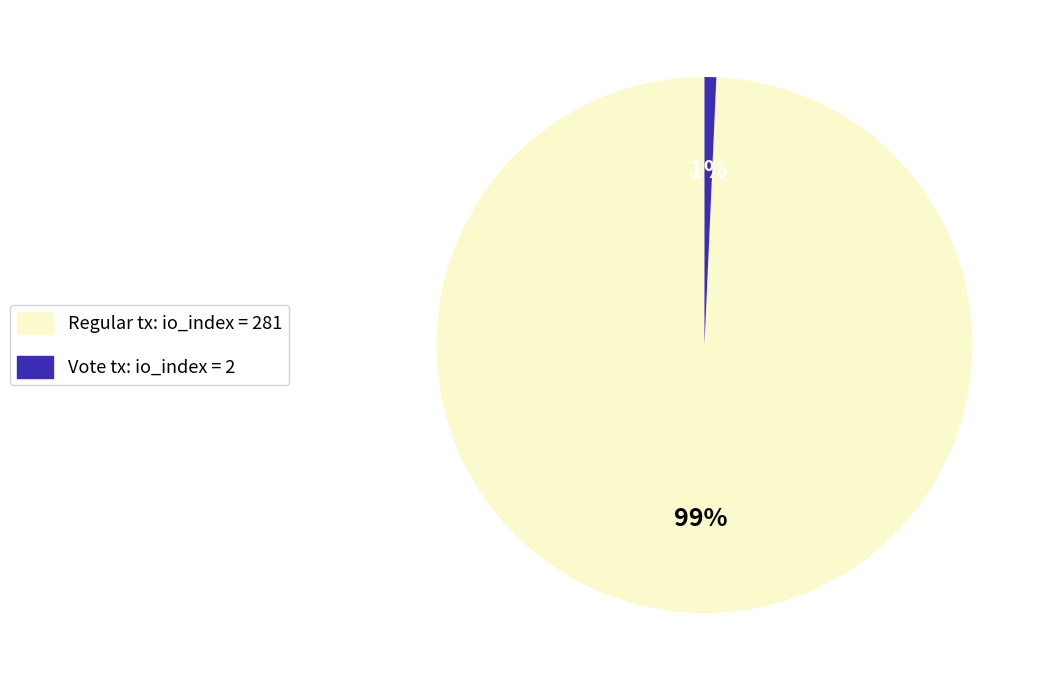

Do Regular tx: io_index = 281 and Vote tx: io_index = 2 together represent more than half of the pie?

Yes